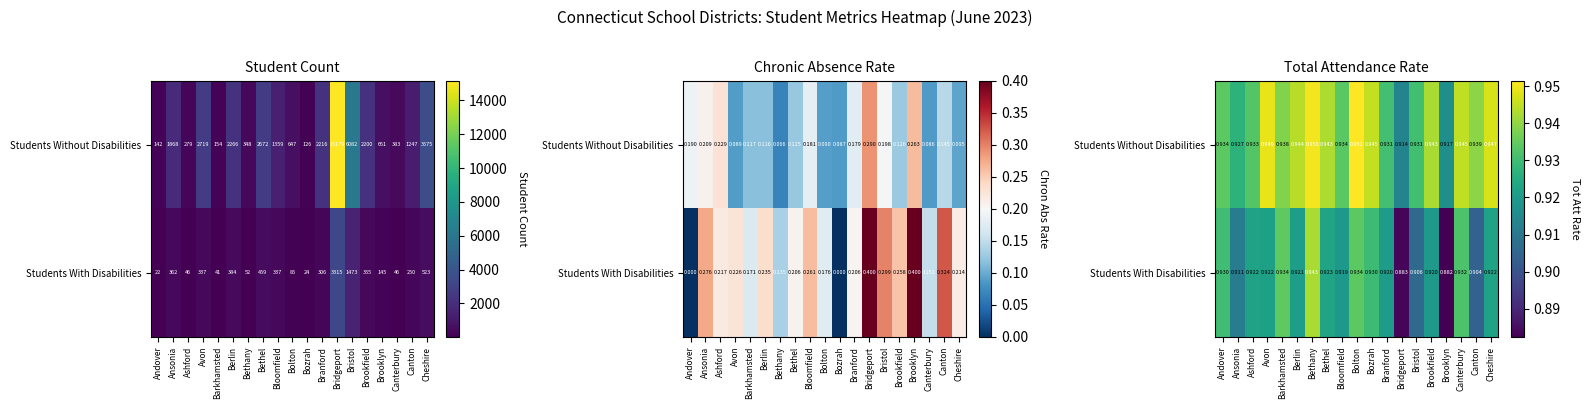

How many data points does each series have?

19